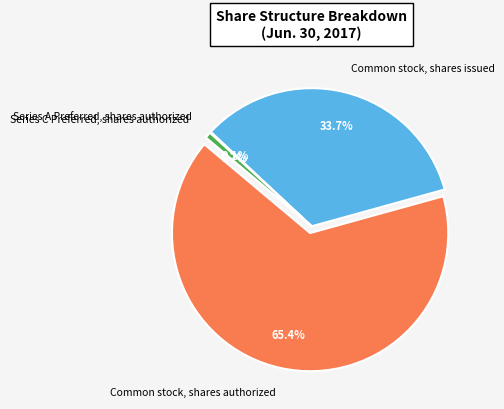

What portion of the pie excludes Series C Preferred, shares authorized?

99.3%